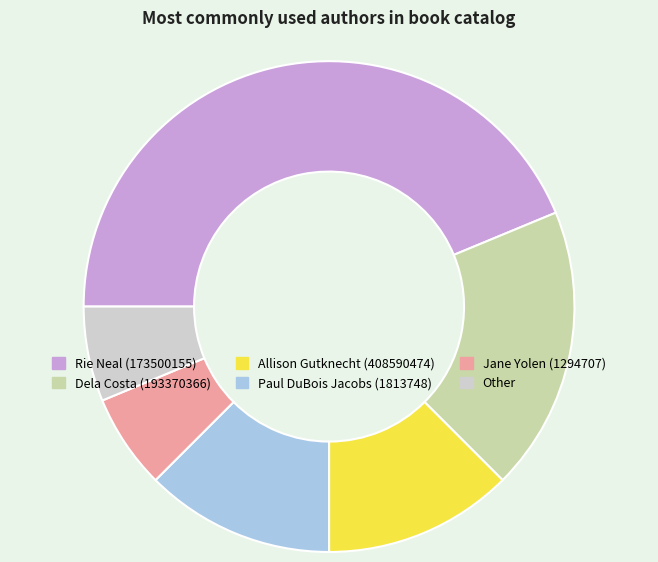

How many slices are in this pie chart?

6